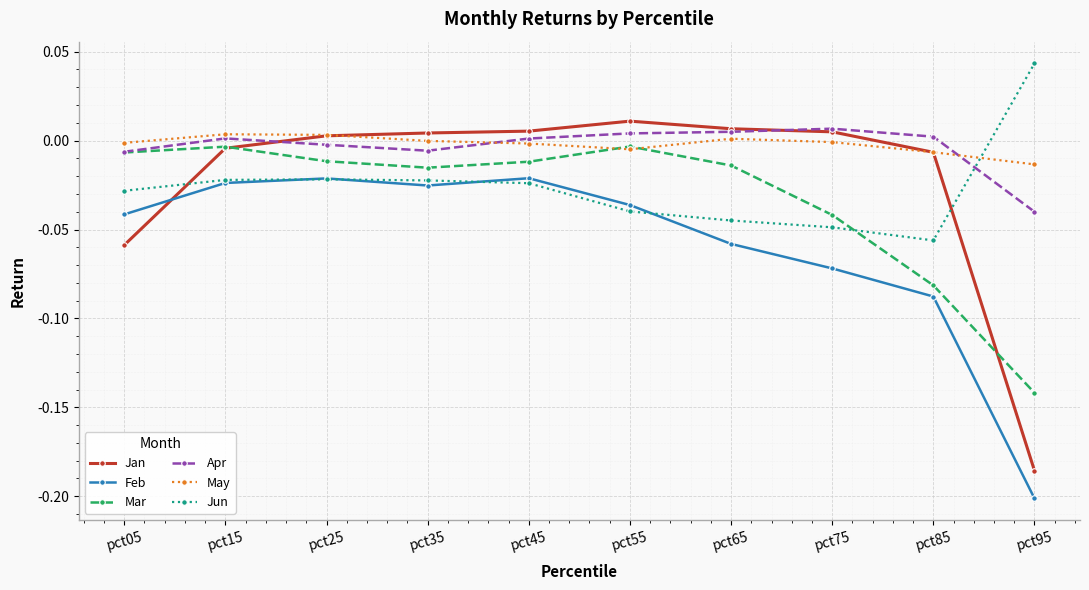

In Jan, how many points are higher than both neighbors (excluding endpoints)?

1